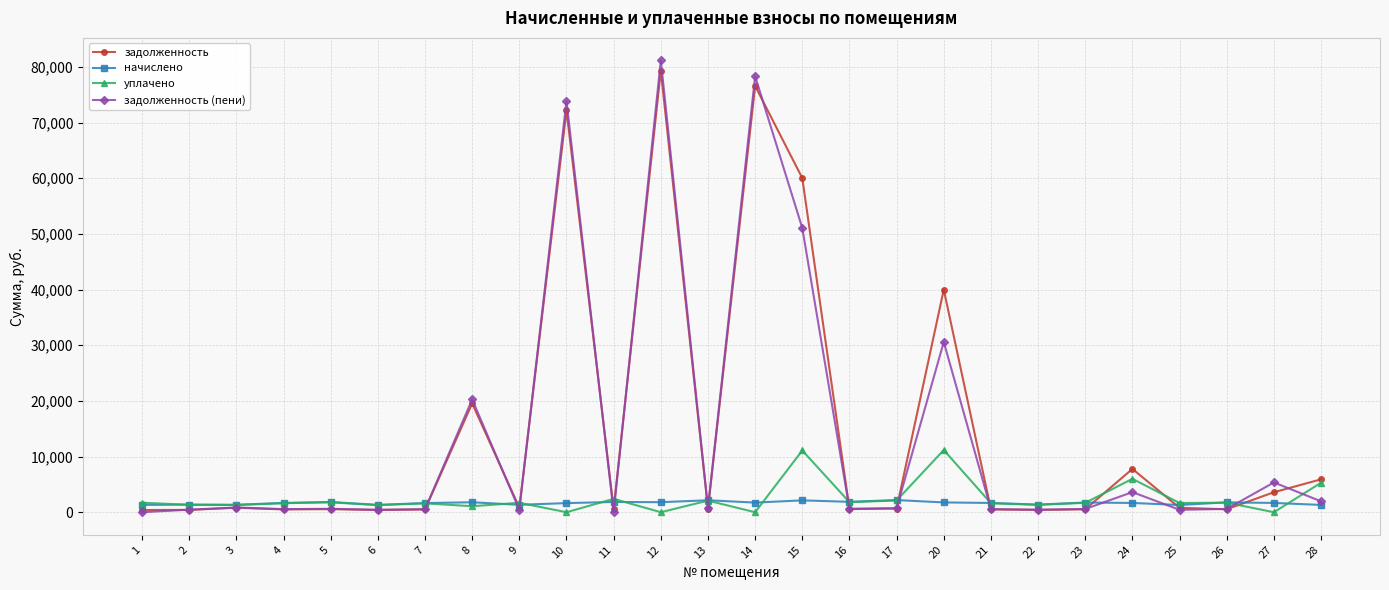

What is the highest value of the задолженность series?

79358.6